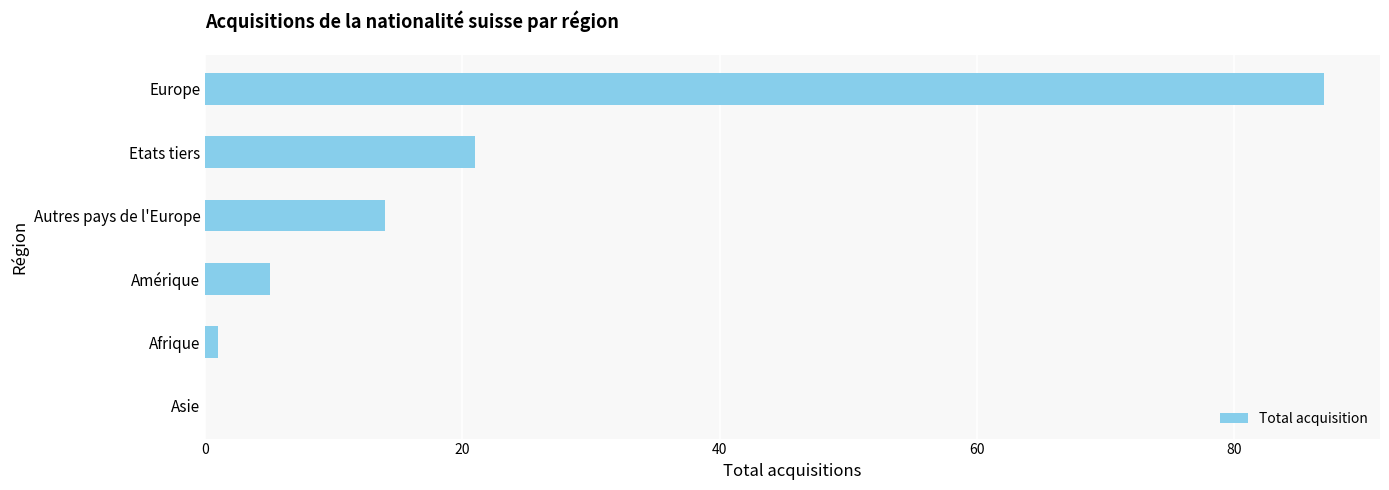

How many positive values are there?

5